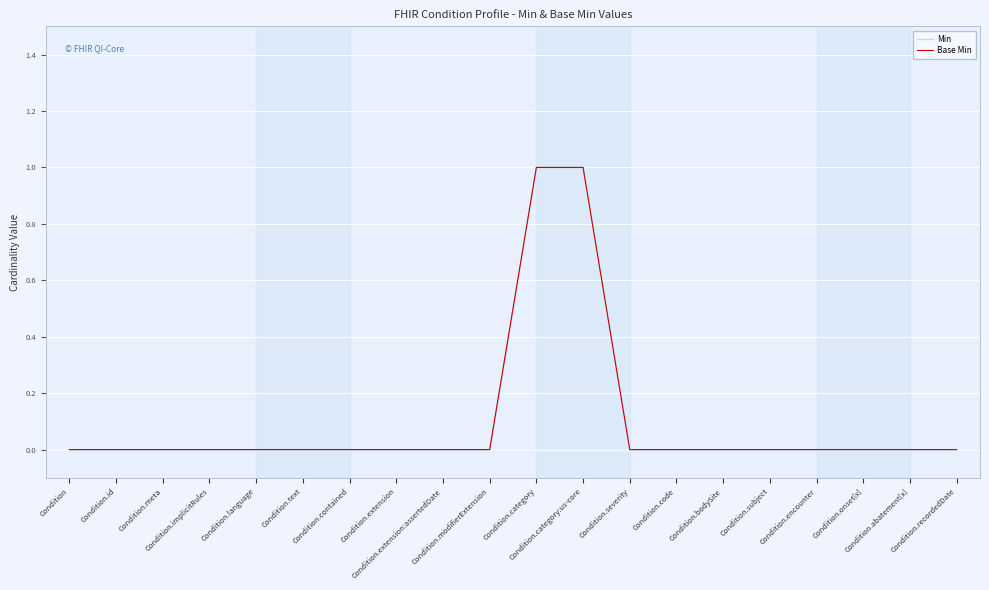

Which category has the lowest value in the Base Min series?

Condition